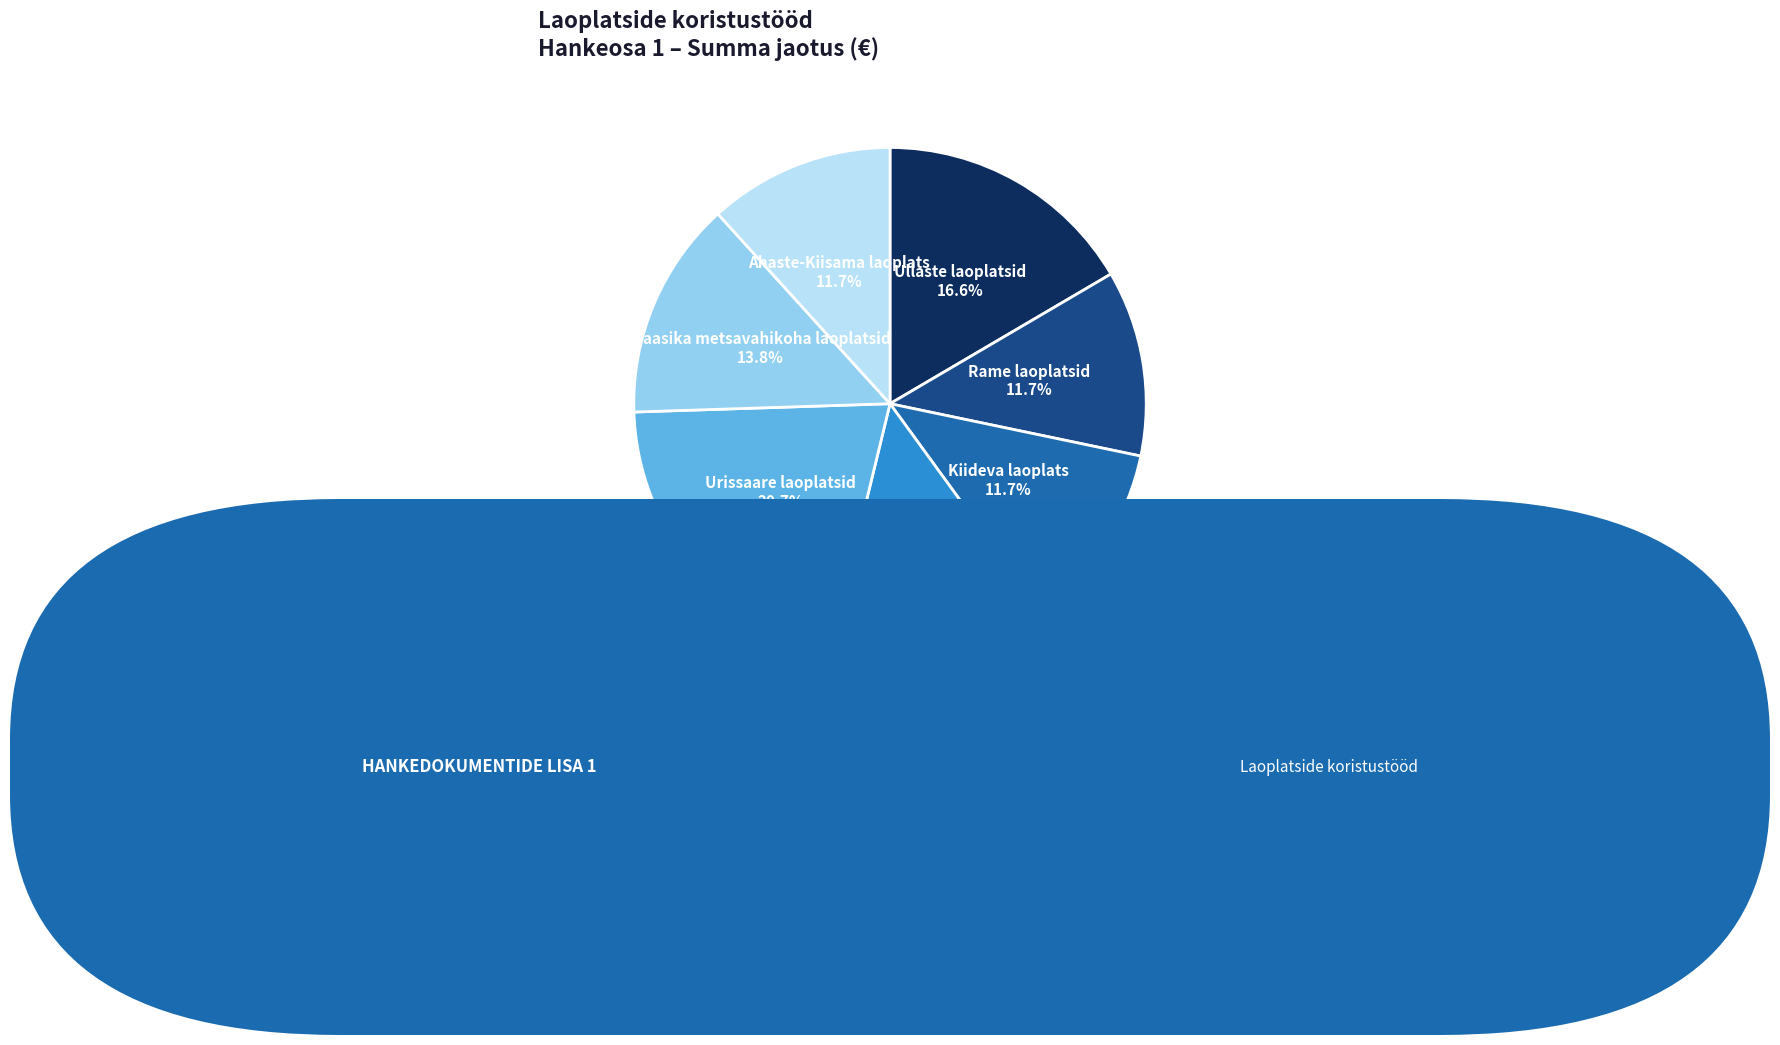

Is there a majority slice in this chart?

No